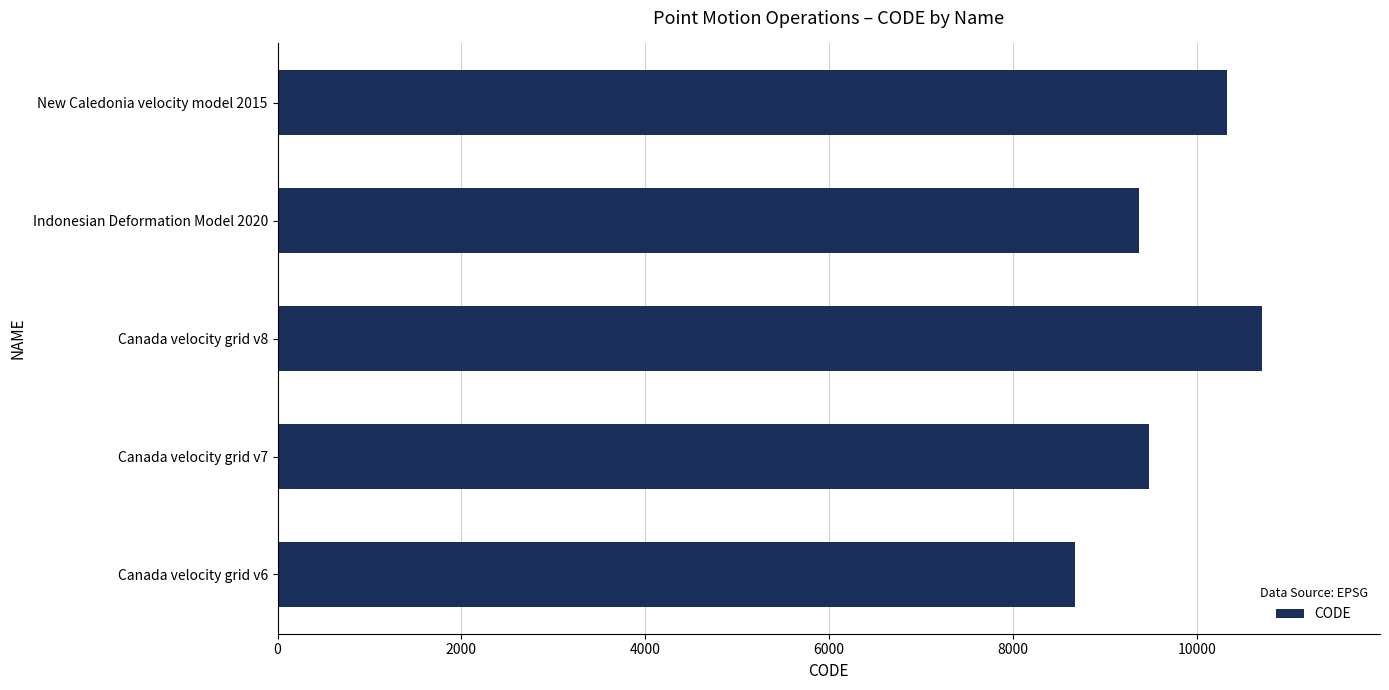

How many bars are there in total?

5